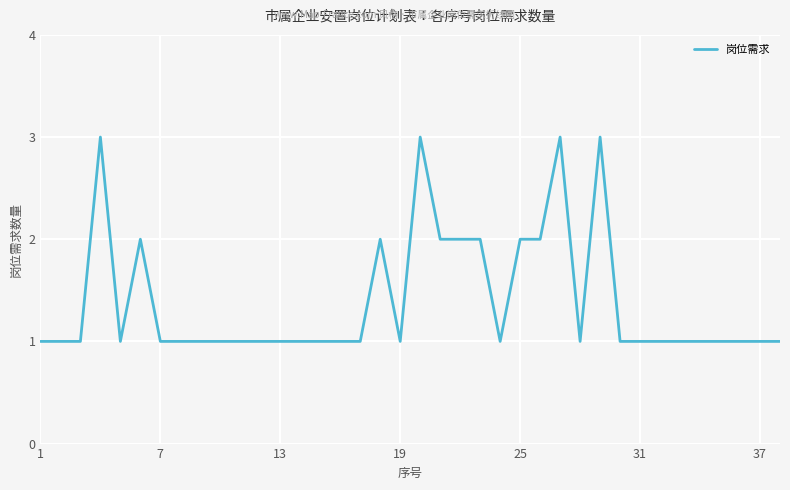

What is the maximum value shown in the chart?

3